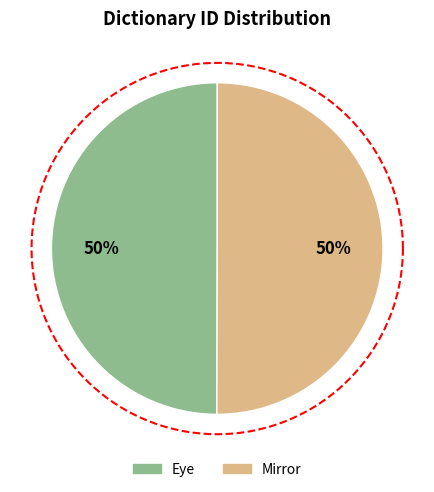

How many segments does this pie chart have?

2